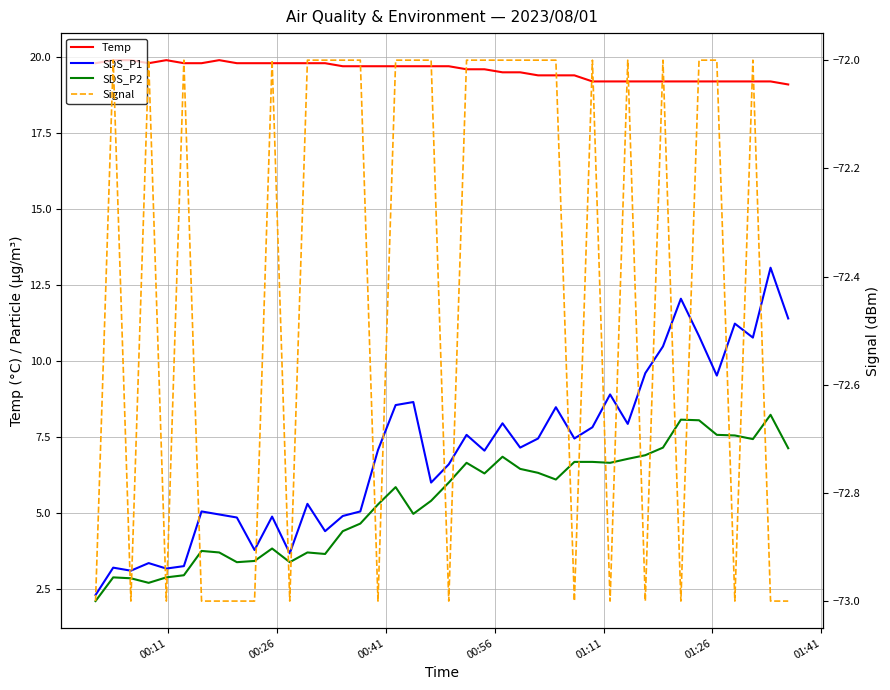

True or false: Temp and SDS_P2 cross at least once.

False